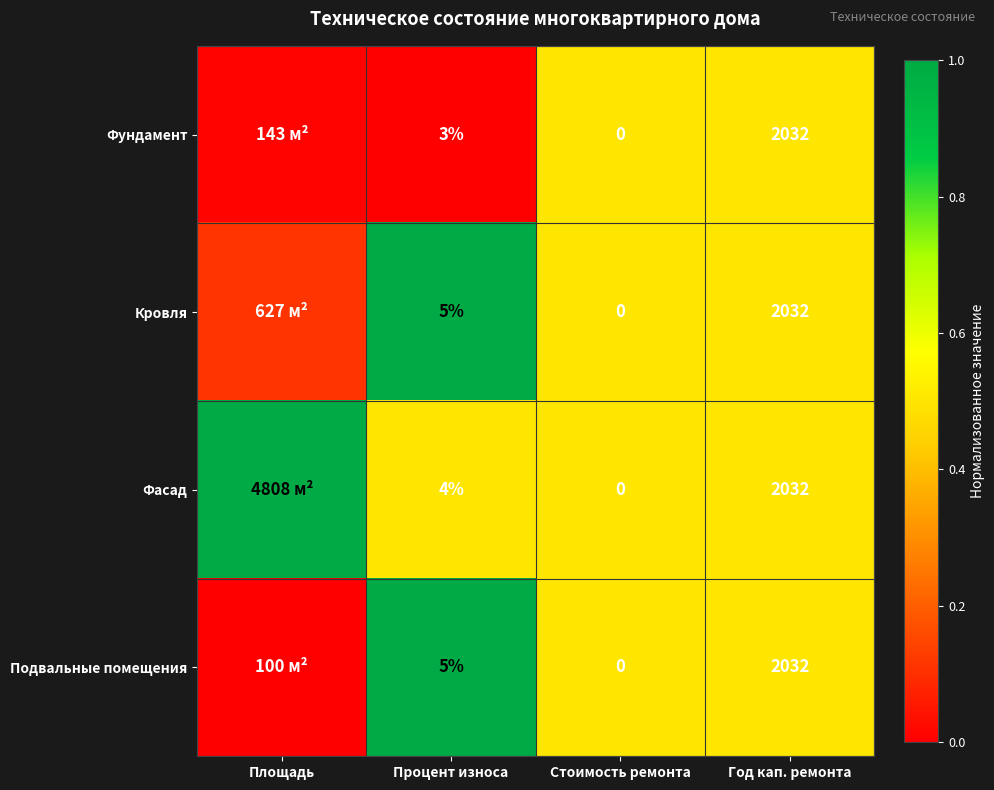

How many series are shown in this chart?

4